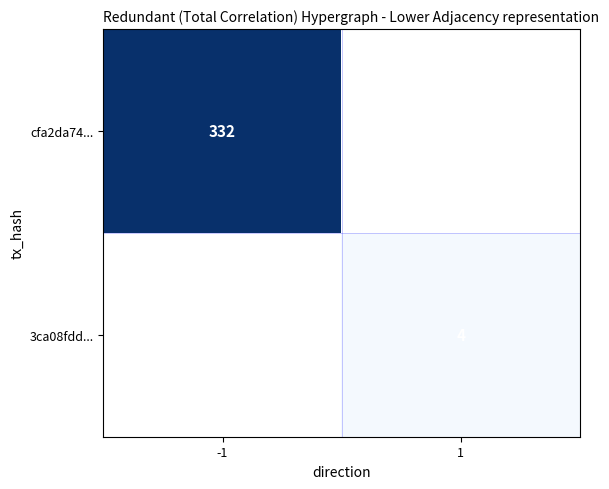

The 3ca08fdd... series shows 6 at 1. True or false?

False